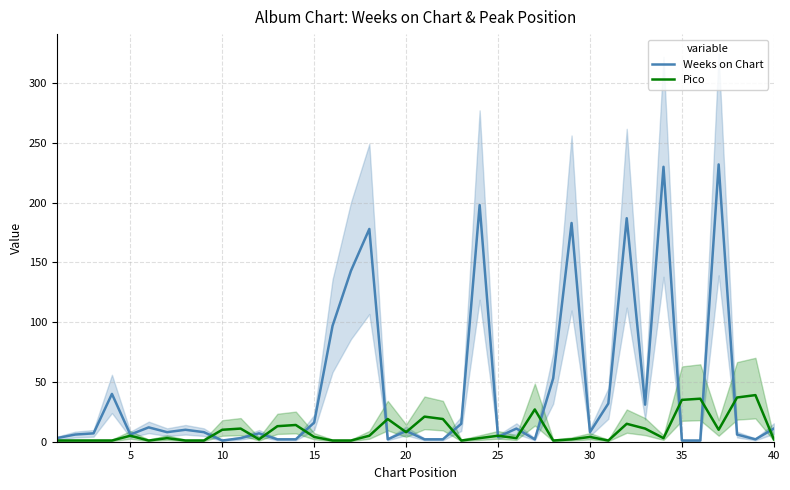

Between 35 and 20, which series saw the biggest shift?

Pico